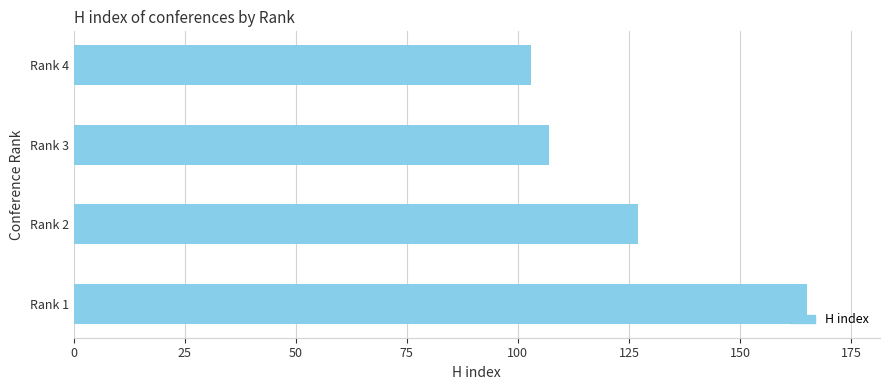

The value at Rank 2 is 53. True or false?

False